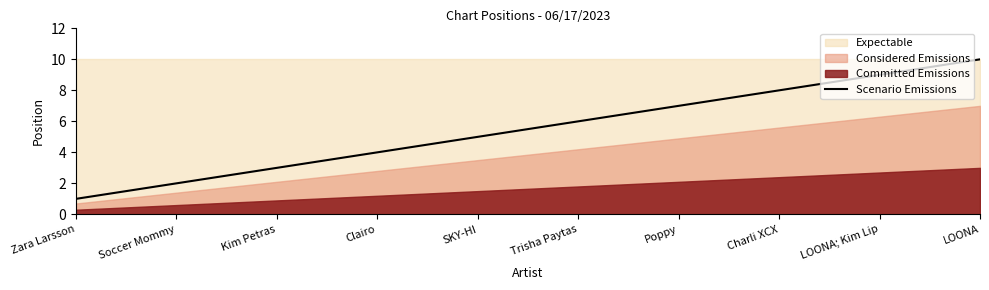

What position from the right is LOONA?

1